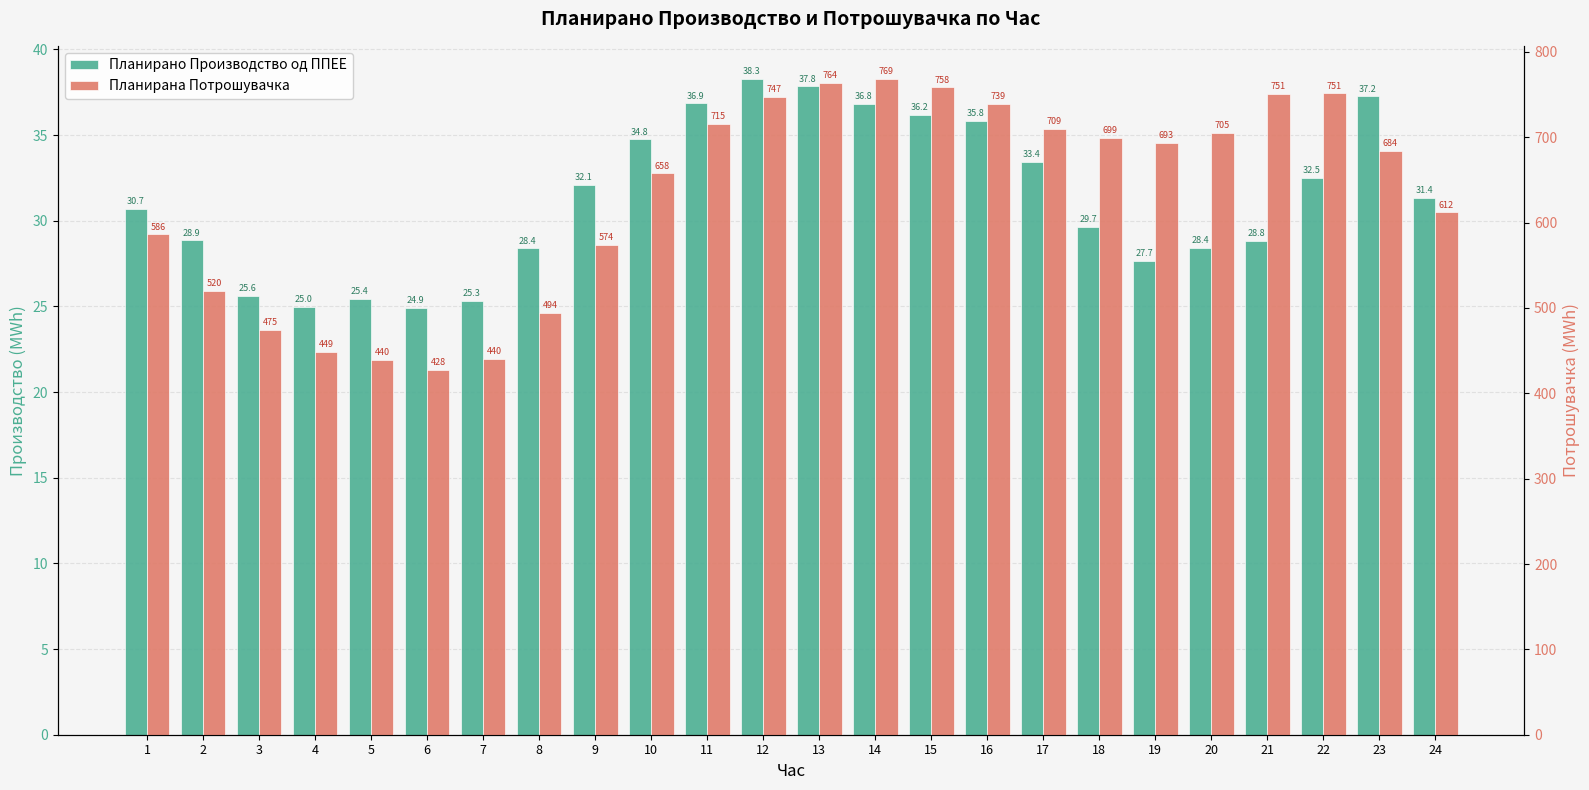

Where does the Планирано Производство од ППЕЕ series first go above 31?

9